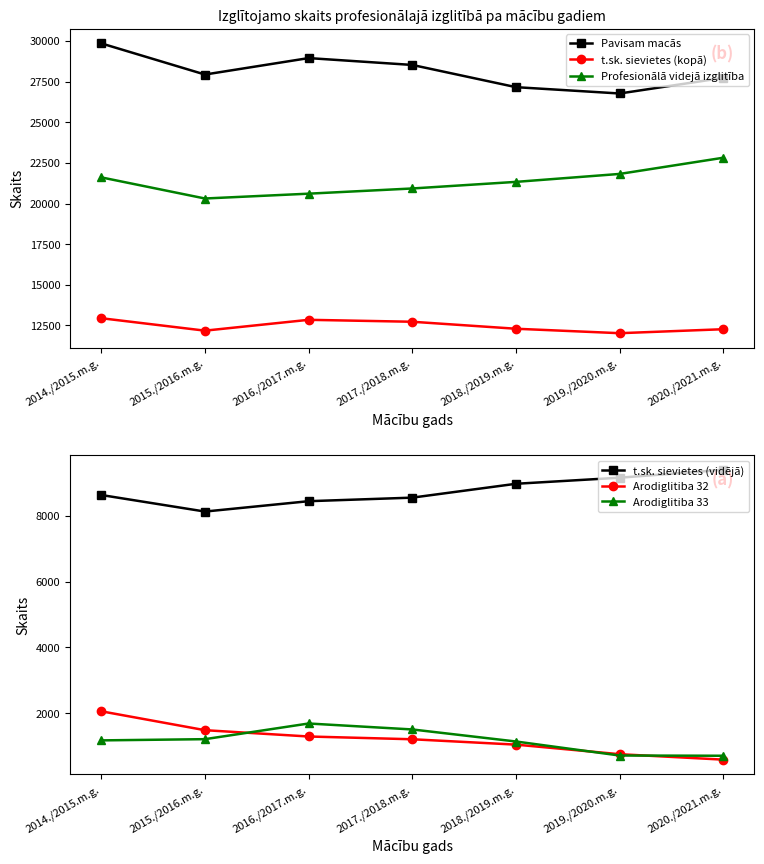

What is the spread (max minus min) of values at 2014./2015.m.g.?

28679